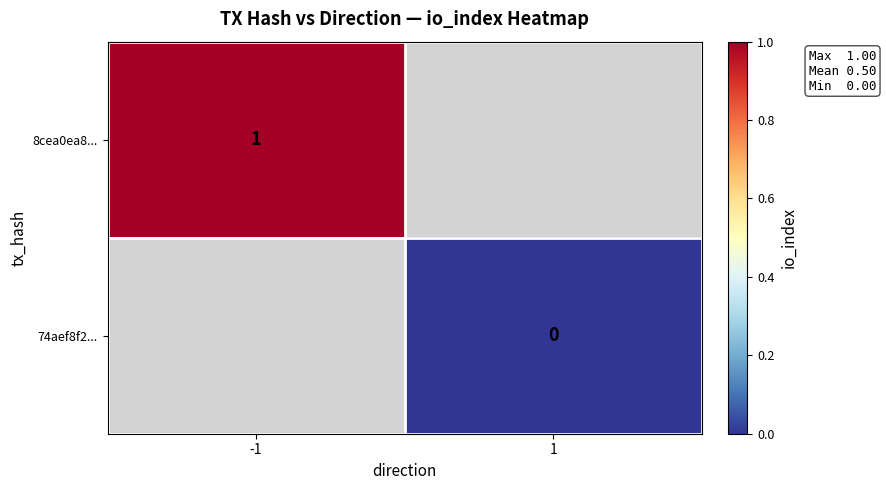

Between 1 and -1, which is larger?

-1